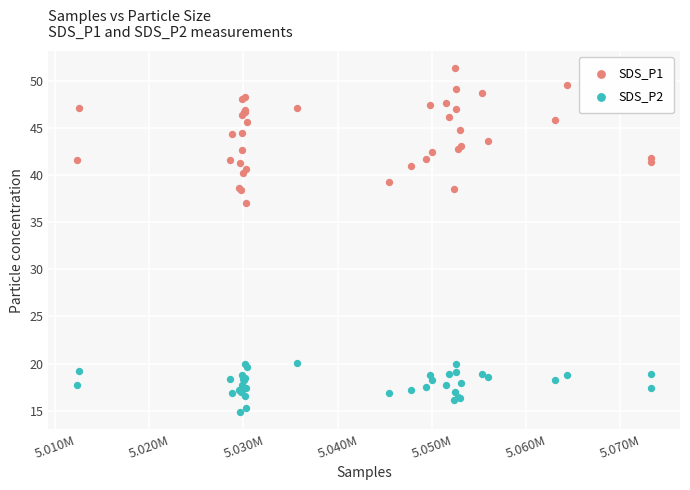

Which series has the largest Y range (max minus min)?

SDS_P1